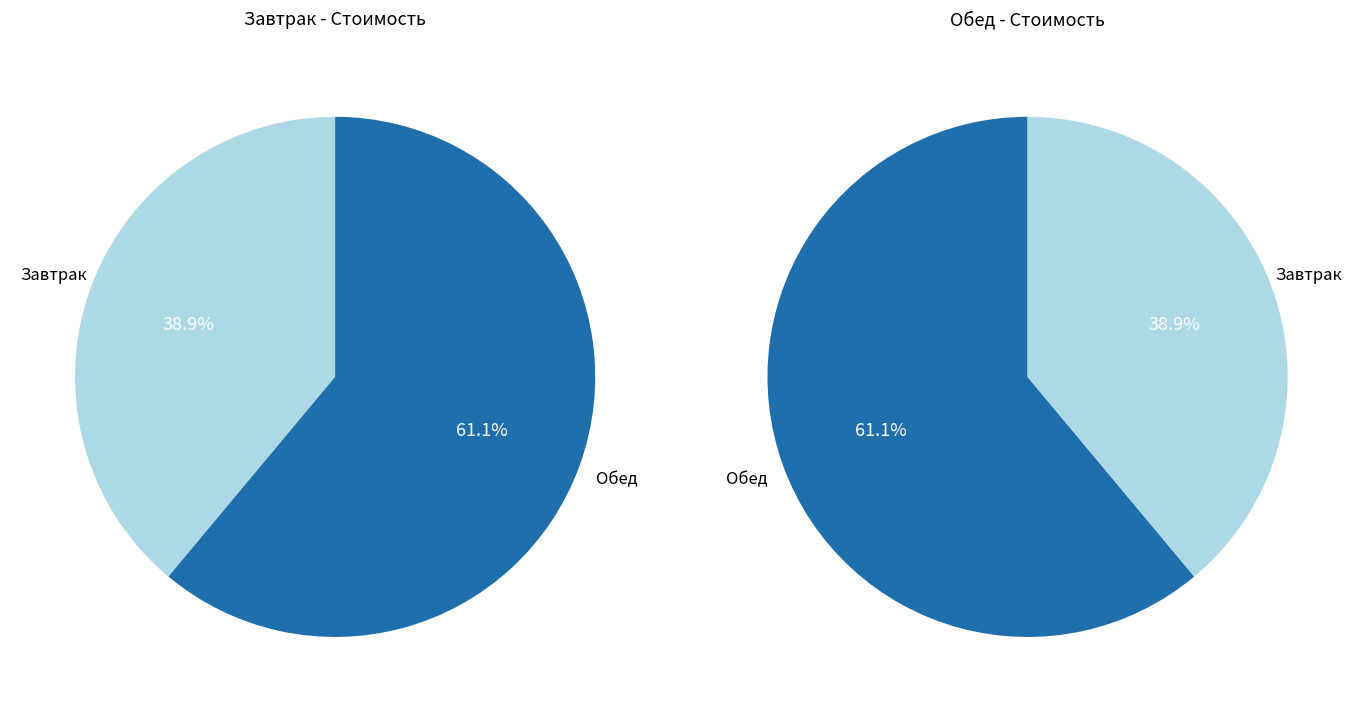

Is the sum of Завтрак and Обед greater than half?

Yes